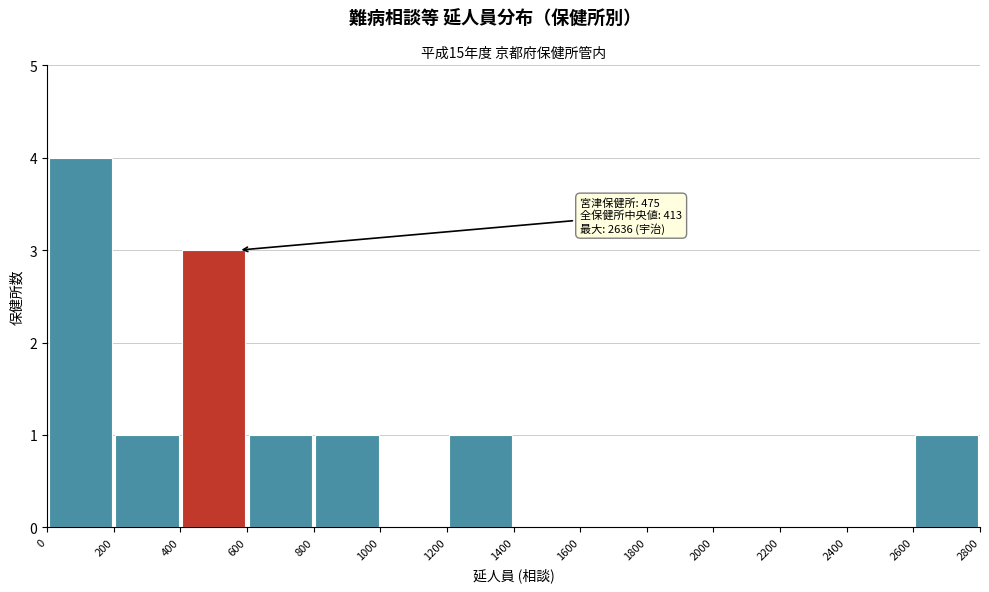

Which range on the x-axis has the tallest bar?

0 to 200